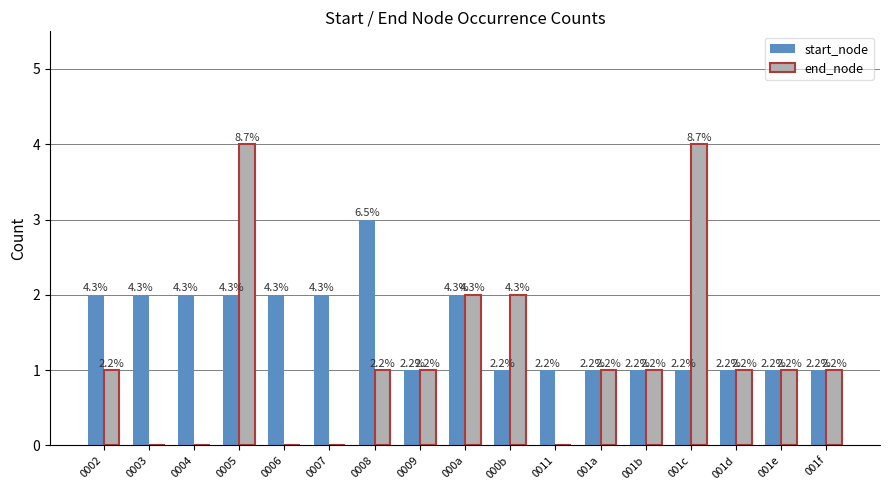

What are all the series names shown in the legend?

start_node, end_node